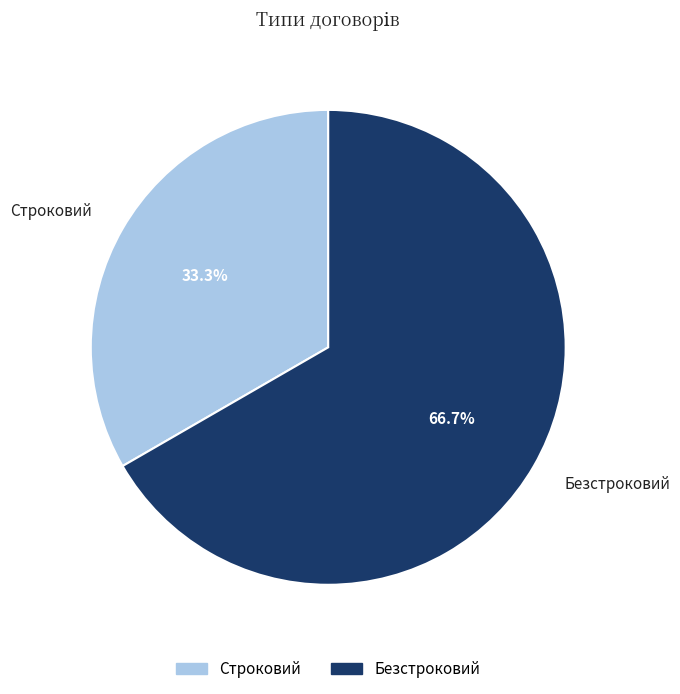

Is it true that Безстроковий is 59% of the pie?

False